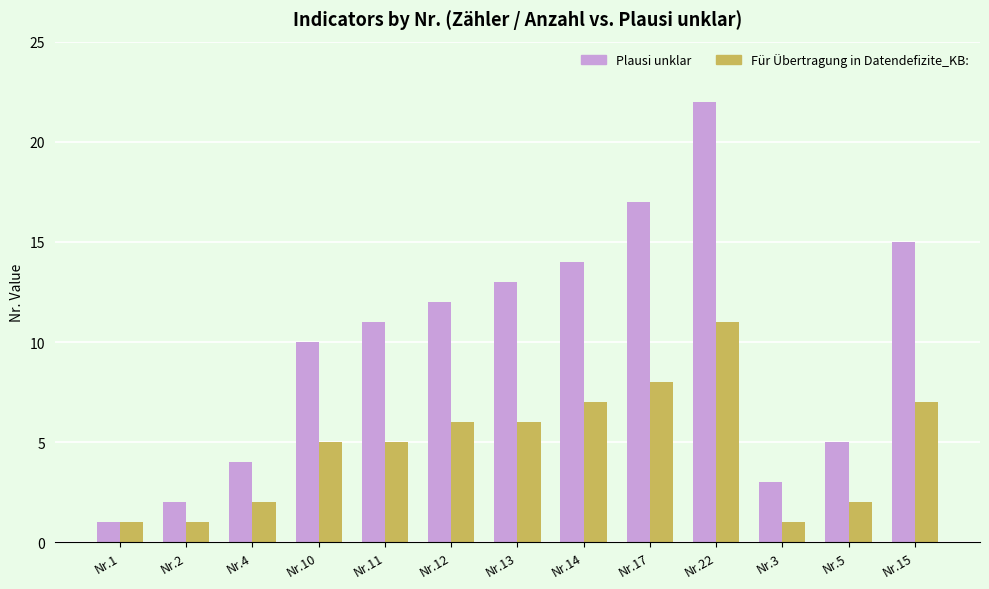

What is the highest value of the Für Übertragung in Datendefizite_KB: series?

11